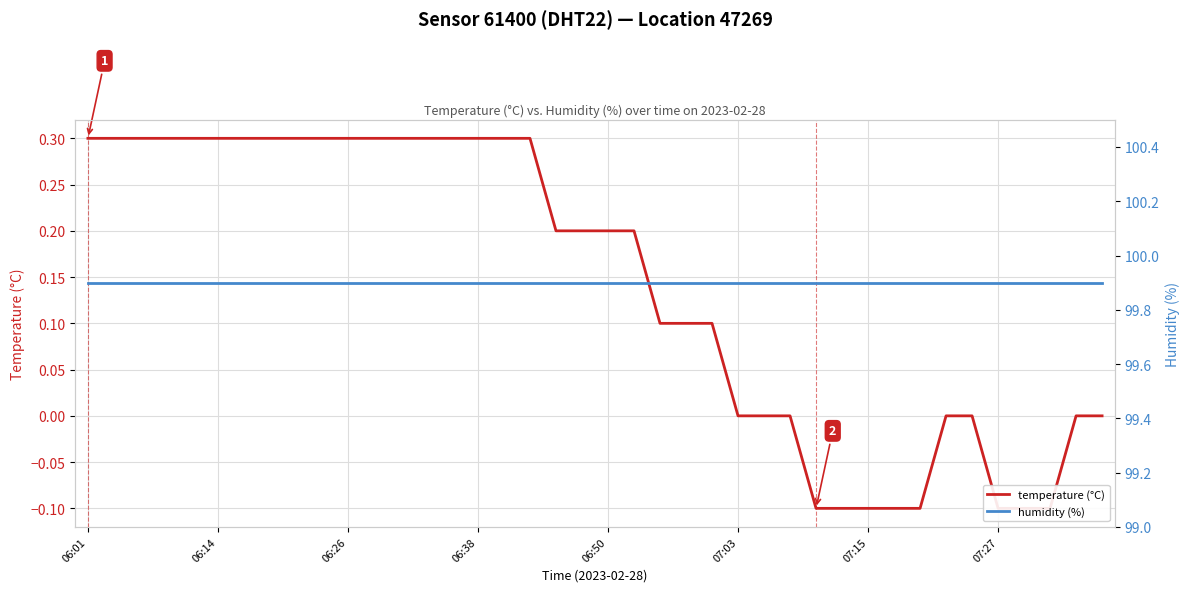

True or false: humidity (%) and temperature (°C) intersect in this chart.

False